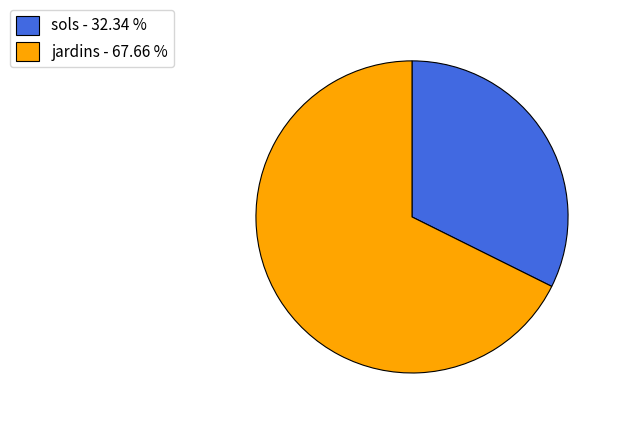

Is the sum of sols and jardins greater than half?

Yes